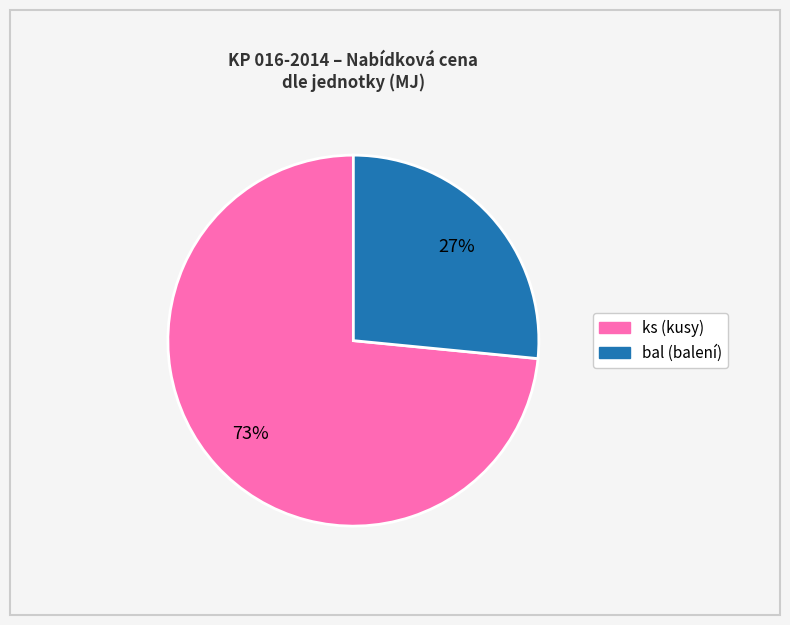

How many segments does this pie chart have?

2